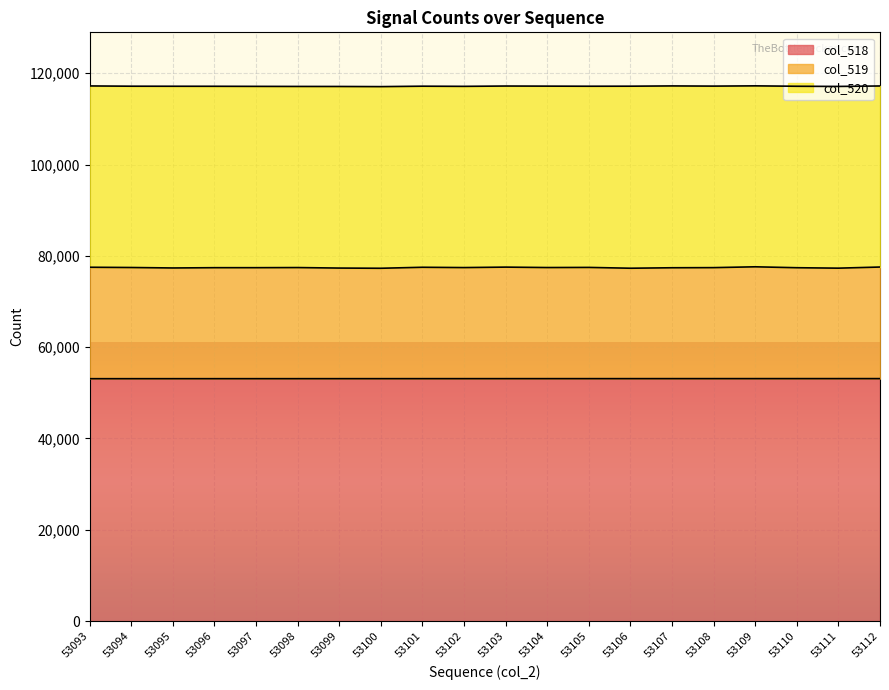

What is the difference between the maximum and second lowest values in the col_518 series?

18